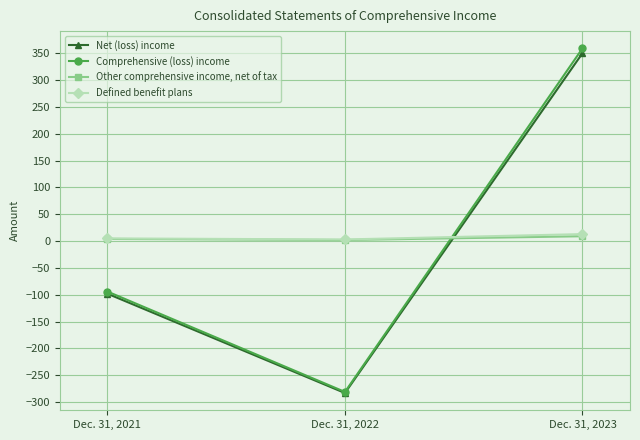

Rank the series by their maximum value, from highest to lowest.

Comprehensive (loss) income, Net (loss) income, Defined benefit plans, Other comprehensive income, net of tax